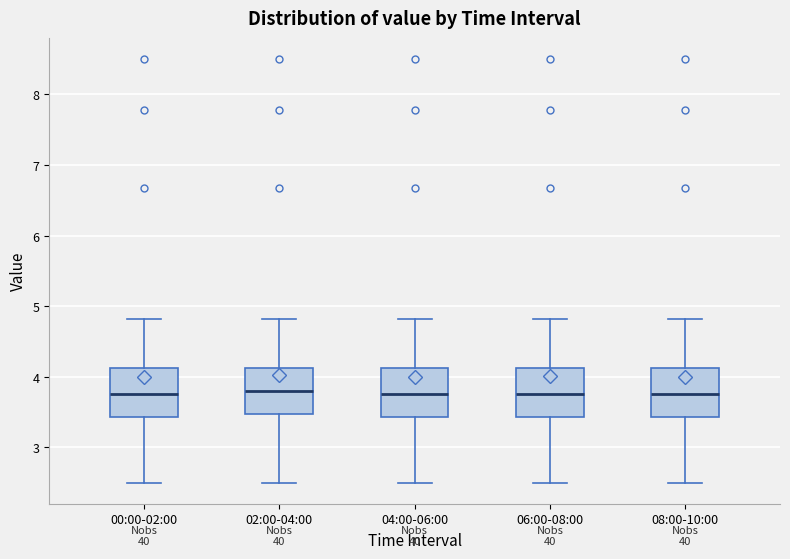

Where does the lower whisker of the box for 00:00-02:00 end on the y-axis? The values are not printed on the chart, so give them approximately, as read against the axis.

2.5